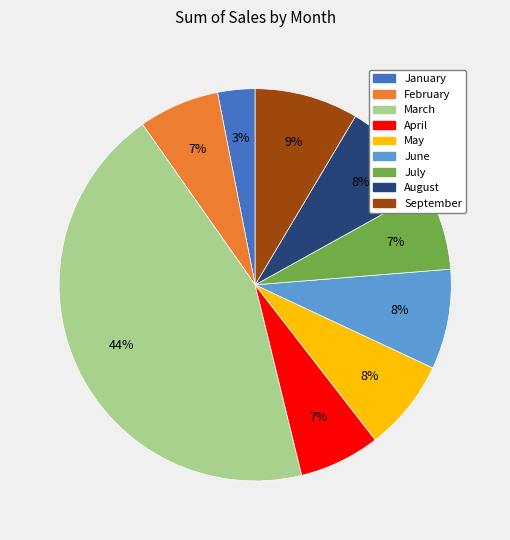

Is the sum of April and February greater than half?

No